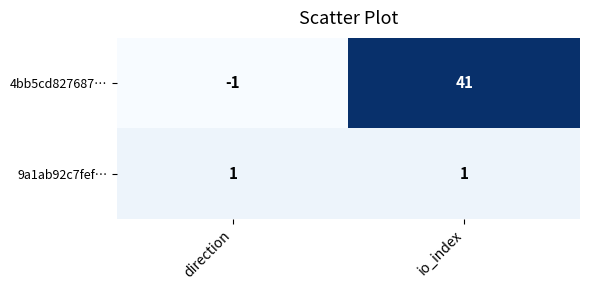

The 4bb5cd827687… series shows 41 at io_index. True or false?

True